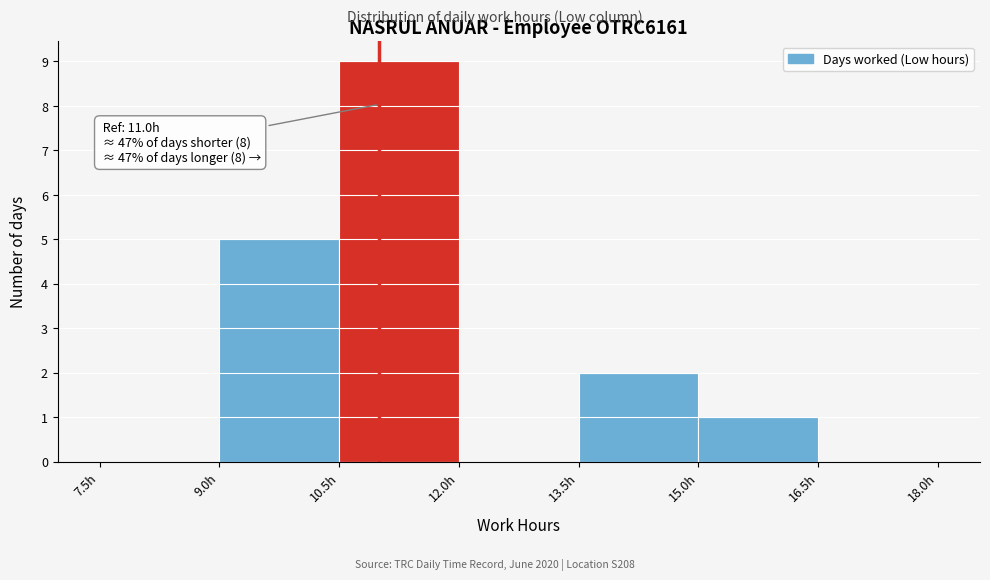

Over which range of the x-axis is the bar tallest?

10.5 to 12.0